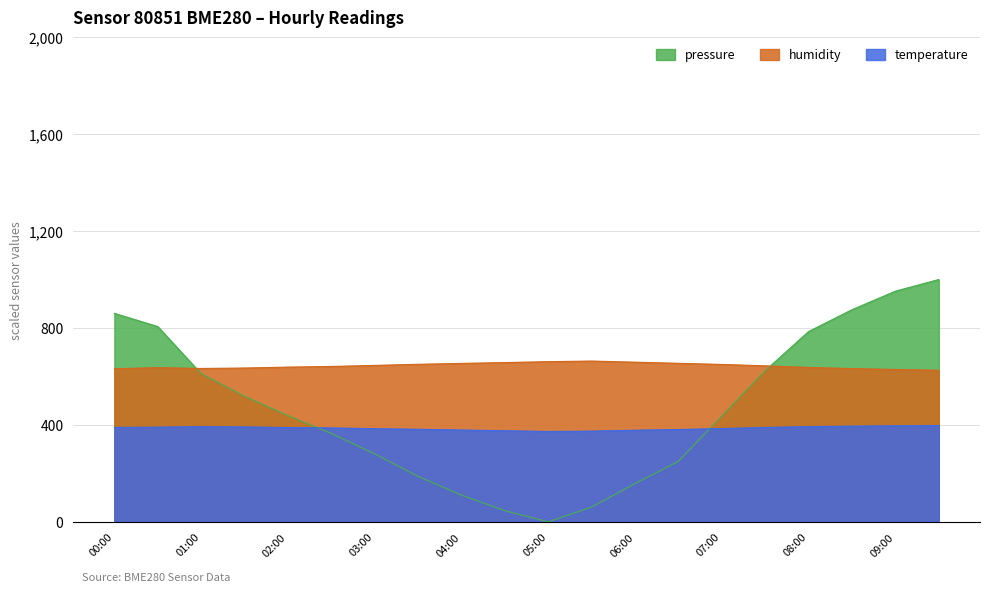

At which category does the chart reach its peak across all series?

09:30